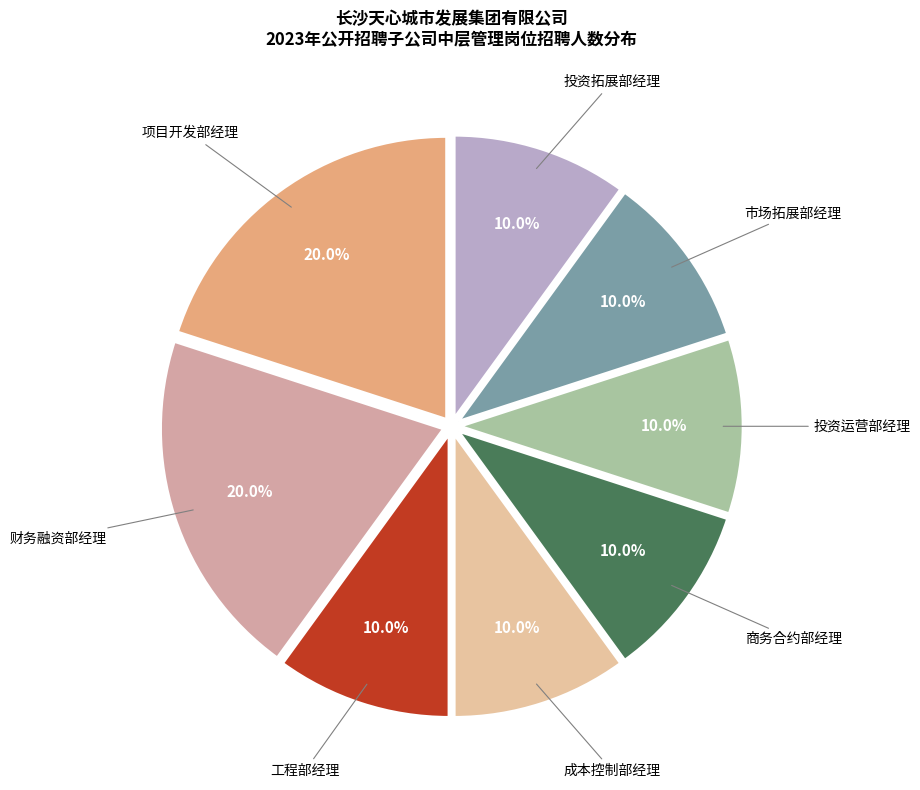

What percentage do 成本控制部经理 and 财务融资部经理 together represent?

30.0%